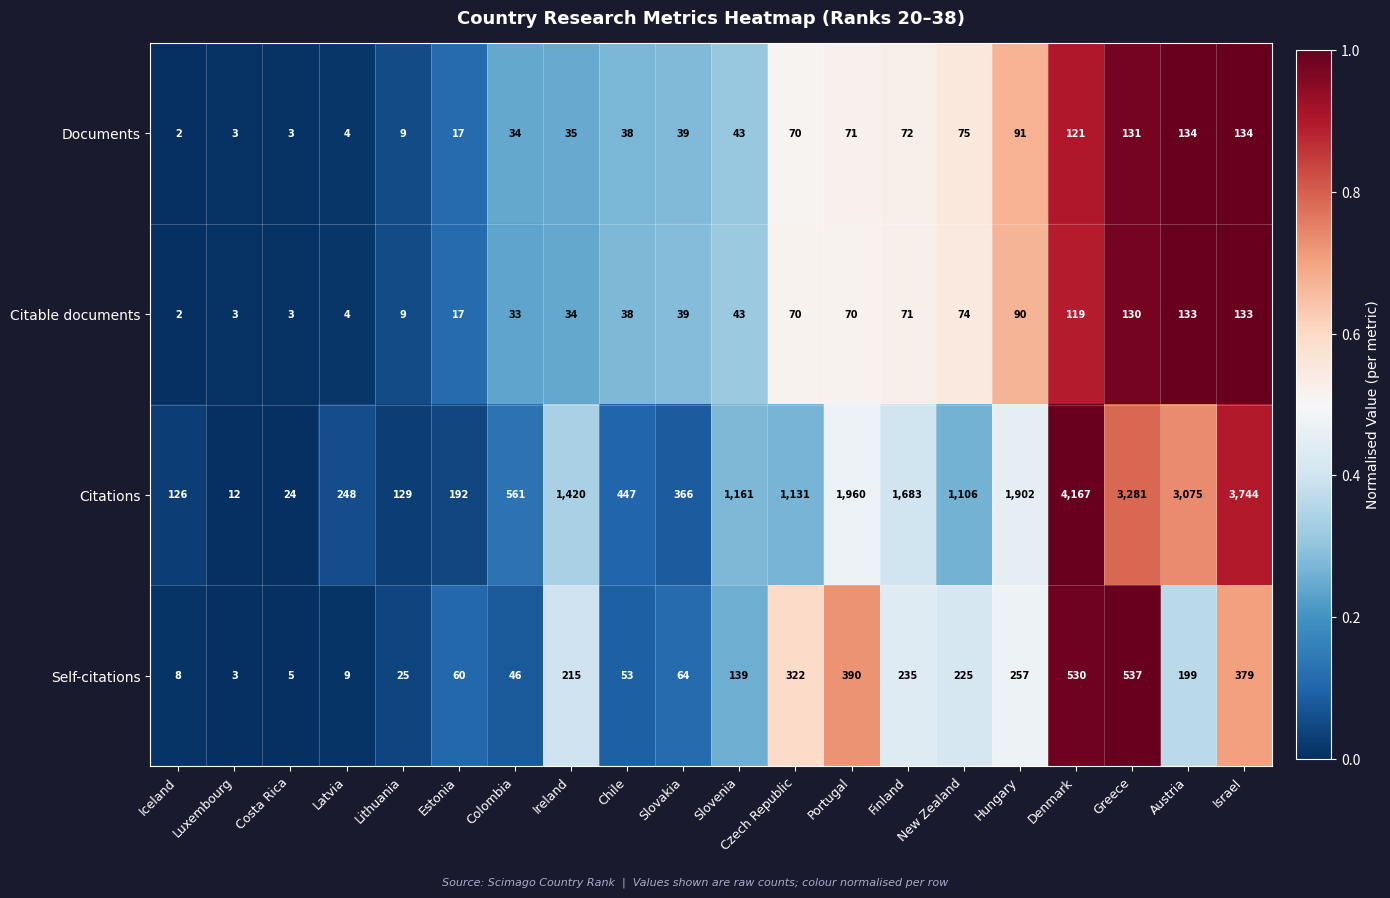

What value does the Self-citations series have at Colombia?

46